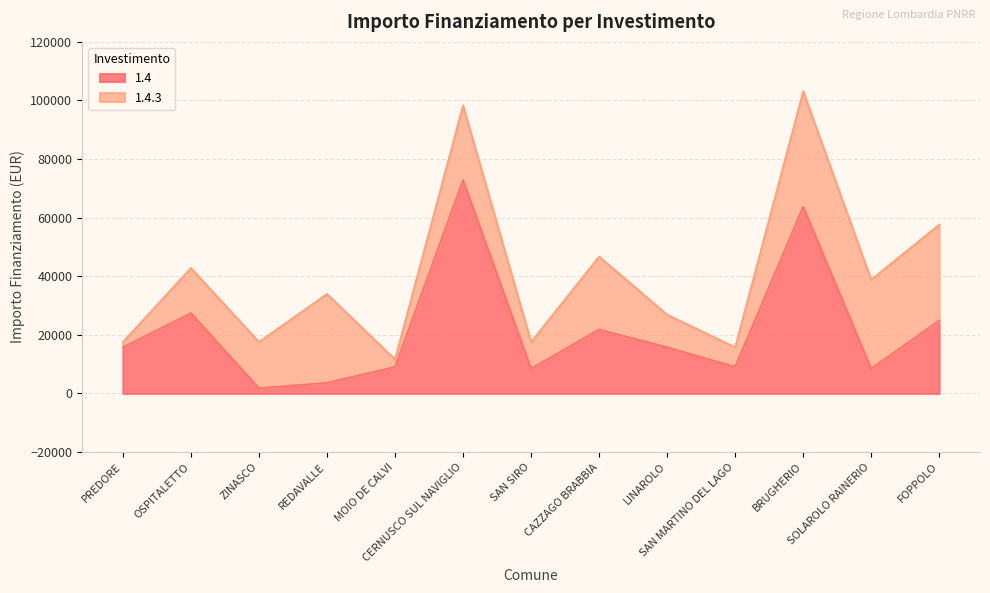

Rank the categories by value from highest to lowest.

CERNUSCO SUL NAVIGLIO, BRUGHERIO, OSPITALETTO, FOPPOLO, CAZZAGO BRABBIA, PREDORE, LINAROLO, MOIO DE CALVI, SAN MARTINO DEL LAGO, SAN SIRO, SOLAROLO RAINERIO, REDAVALLE, ZINASCO